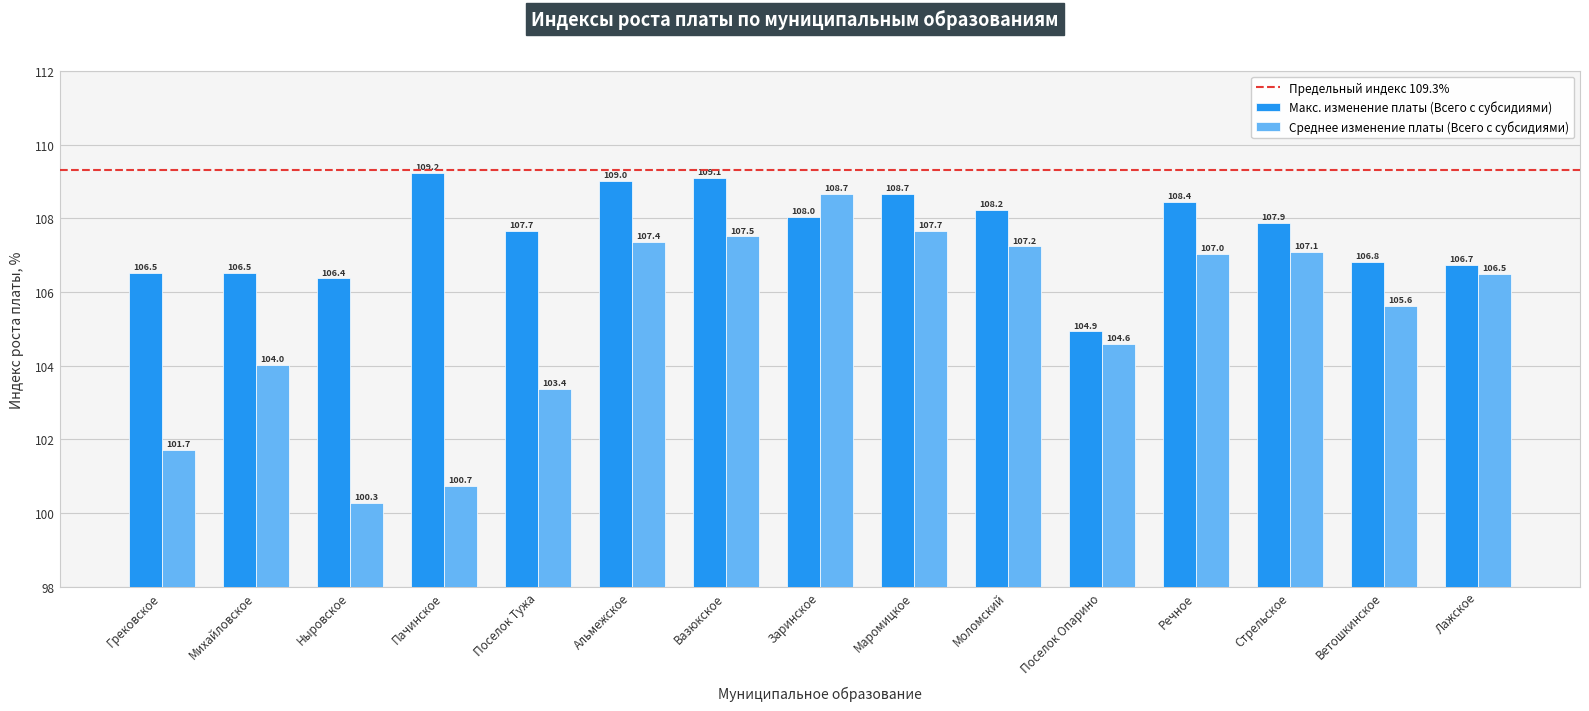

What is the label of the 14th bar from the left?

Ветошкинское